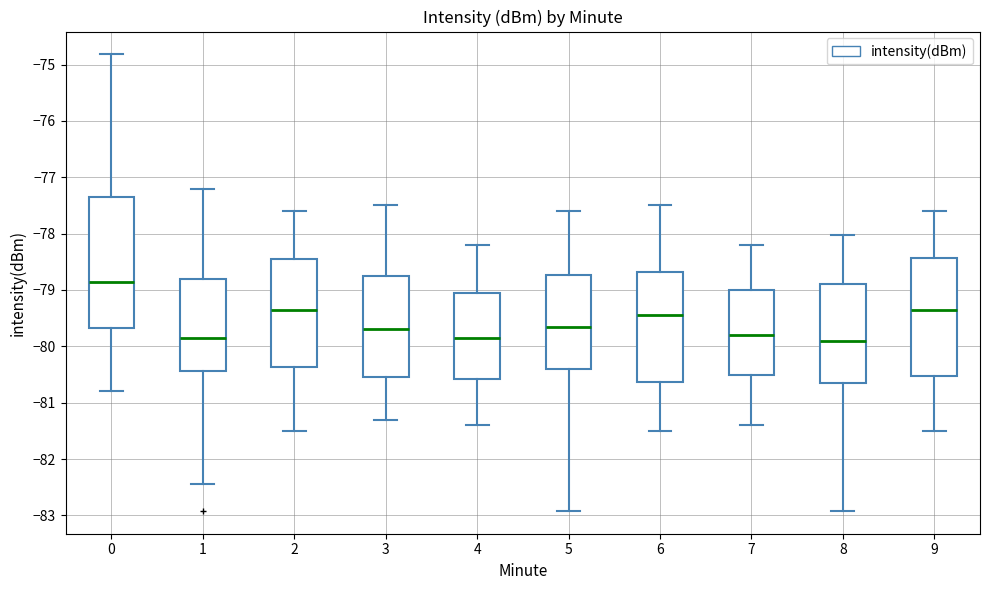

Reading left to right, transcribe this box plot: for each box, give where its median line is, the range the box spans, and where its two whiskers end, as read against the y-axis. The values are not printed on the chart, so give them approximately, as read against the axis.

0: median -78.9, box -79.7 to -77.4, whiskers -80.8 to -74.8
1: median -79.8, box -80.4 to -78.8, whiskers -82.4 to -77.2
2: median -79.3, box -80.4 to -78.4, whiskers -81.5 to -77.6
3: median -79.7, box -80.5 to -78.7, whiskers -81.3 to -77.5
4: median -79.8, box -80.6 to -79.0, whiskers -81.4 to -78.2
5: median -79.6, box -80.4 to -78.7, whiskers -82.9 to -77.6
6: median -79.4, box -80.6 to -78.7, whiskers -81.5 to -77.5
7: median -79.8, box -80.5 to -79.0, whiskers -81.4 to -78.2
8: median -79.9, box -80.6 to -78.9, whiskers -82.9 to -78.0
9: median -79.3, box -80.5 to -78.4, whiskers -81.5 to -77.6